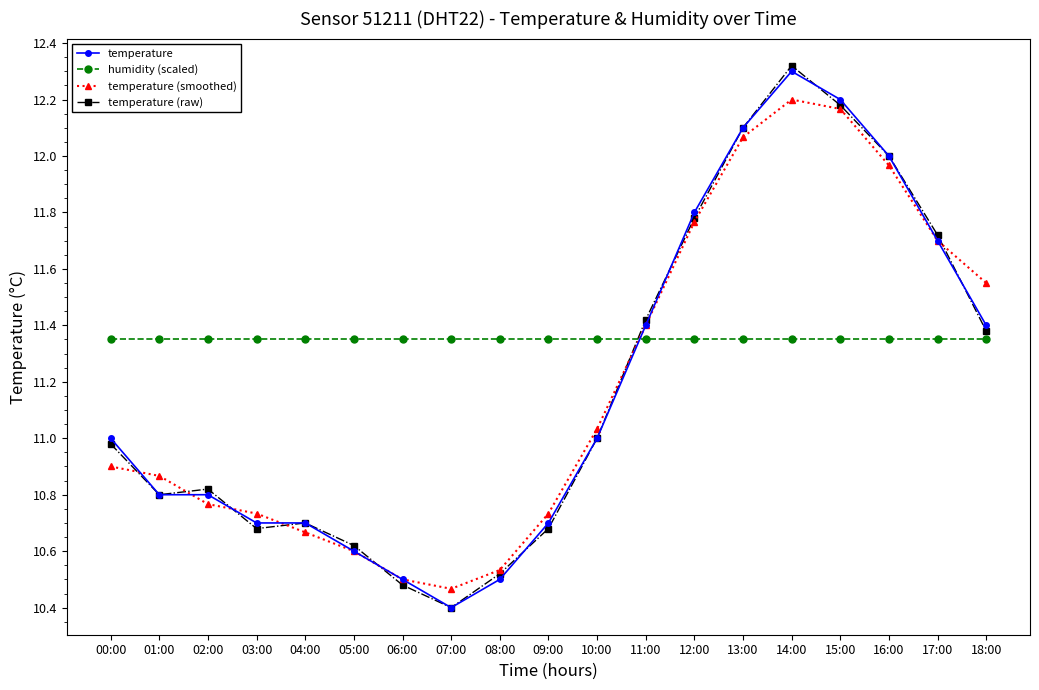

True or false: temperature and humidity (scaled) cross at least once.

True